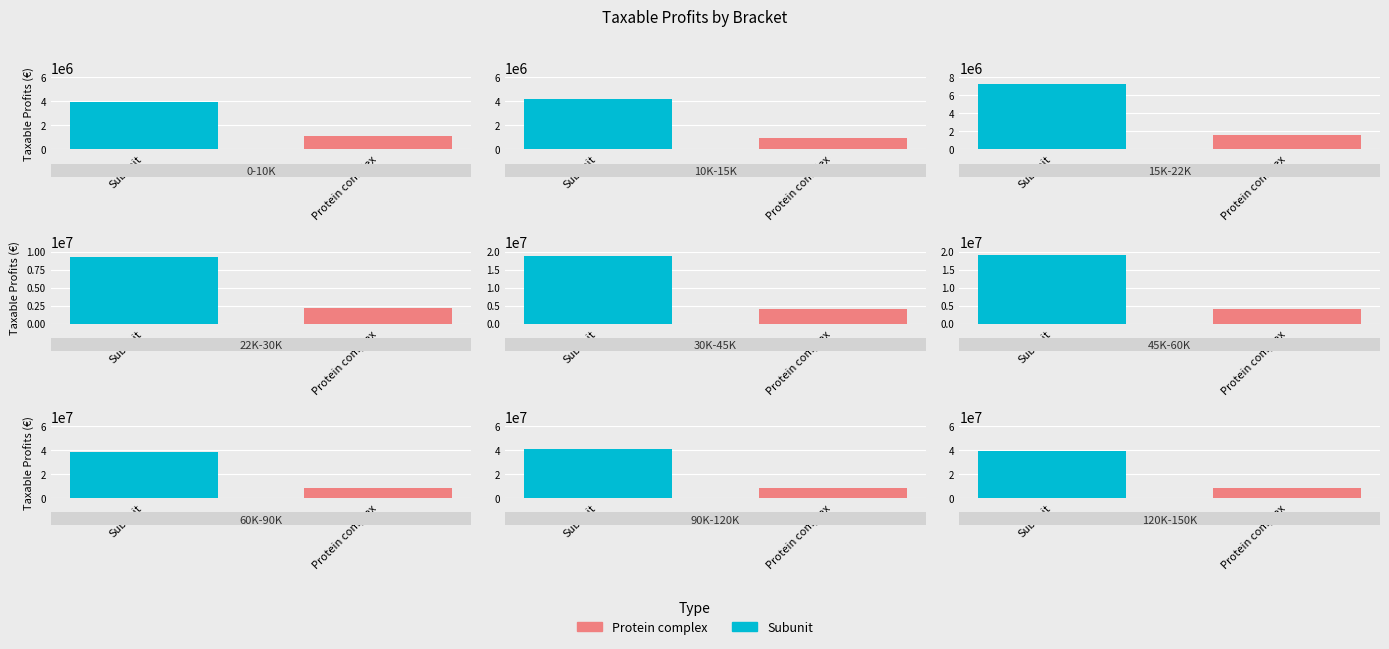

Rank the series by their maximum value, from lowest to highest.

Protein complex, Subunit